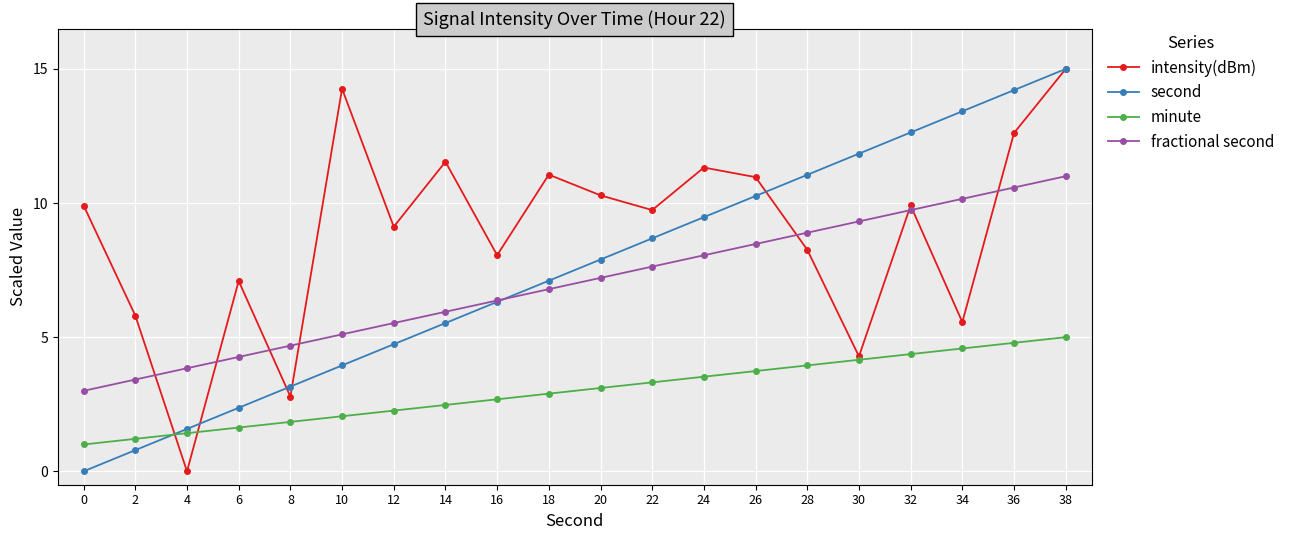

How many intersections are there between second and minute?

1